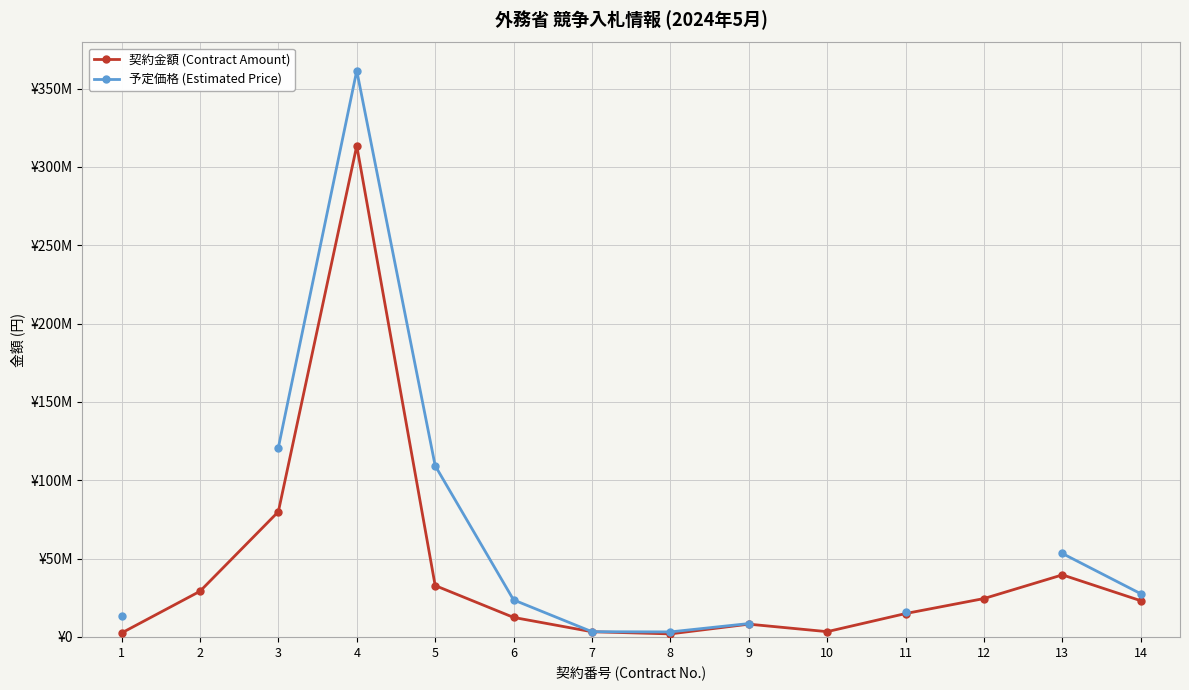

True or false: 予定価格 (Estimated Price) and 契約金額 (Contract Amount) cross at least once.

False